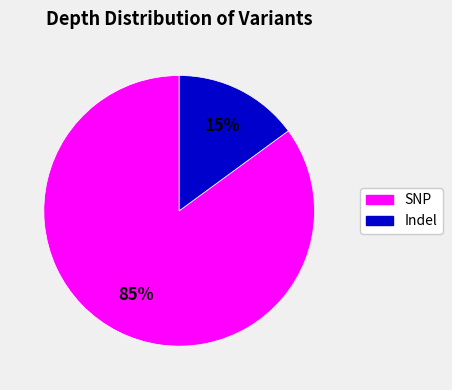

Is there a majority slice in this chart?

Yes